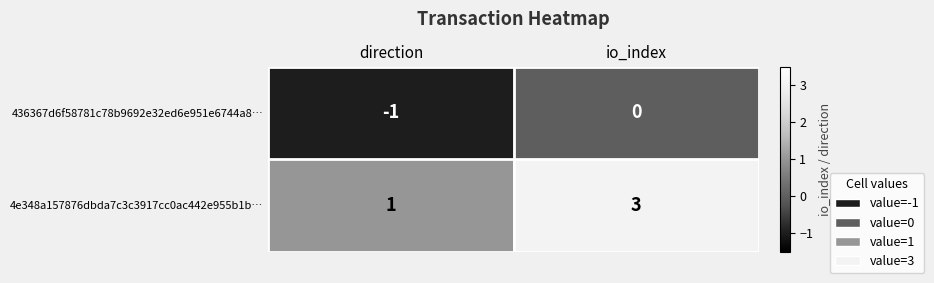

At which category is the sum across all series the highest?

io_index